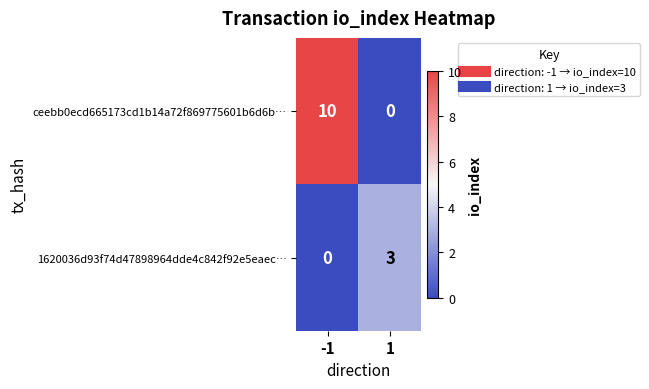

Rank the series at 1 from lowest to highest value.

ceebb0ecd665173cd1b14a72f869775601b6d6b…, 1620036d93f74d47898964dde4c842f92e5eaec…